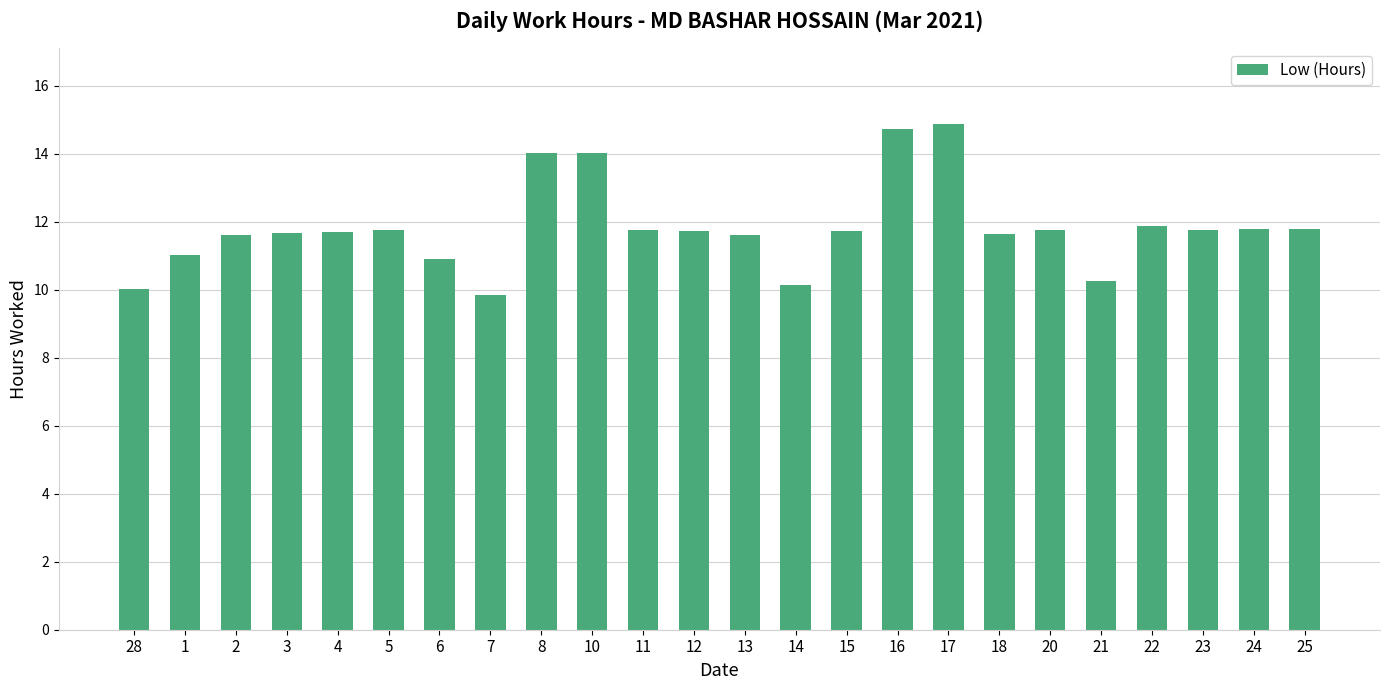

How many bars are there in total?

24